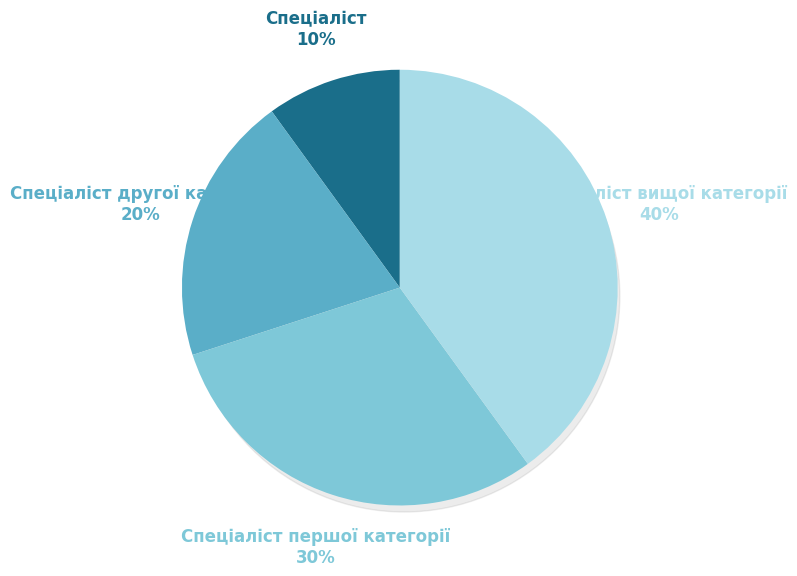

Is it true that Спеціаліст is 10% of the pie?

True